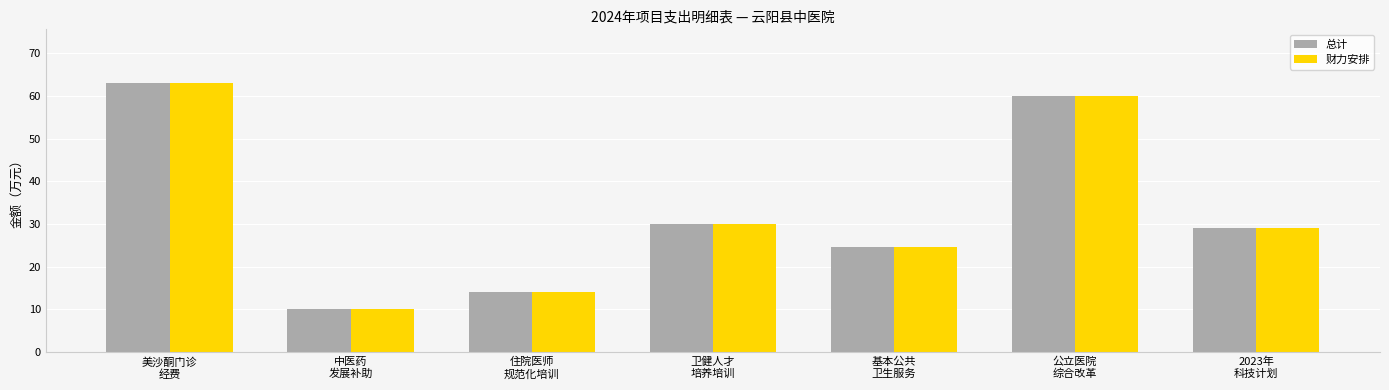

What is the average value of the 财力安排 series?

33.0